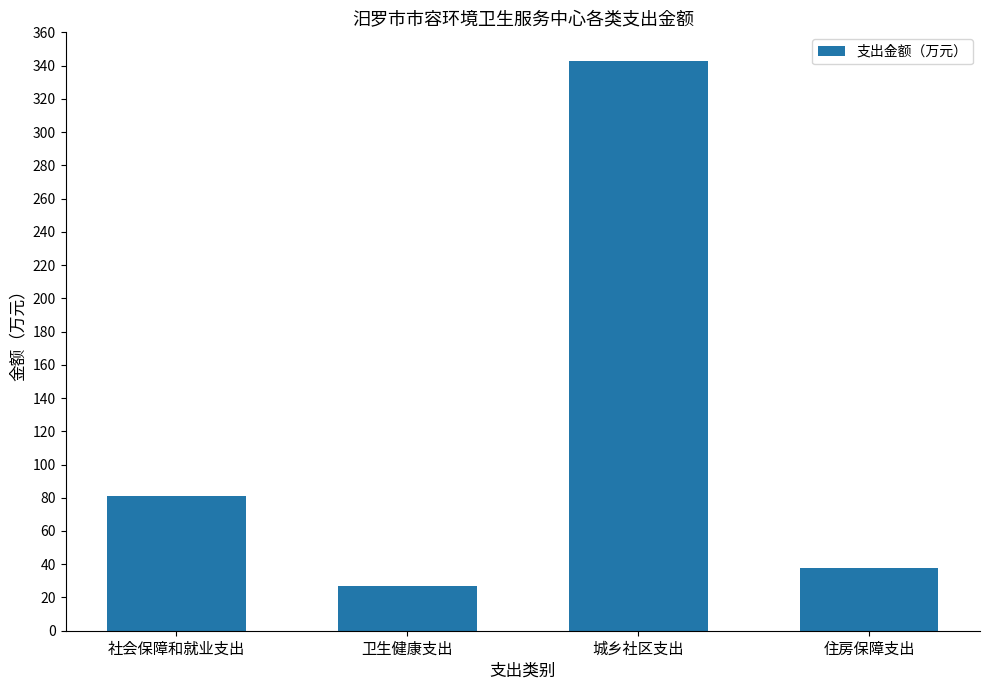

Are the bars horizontal?

No